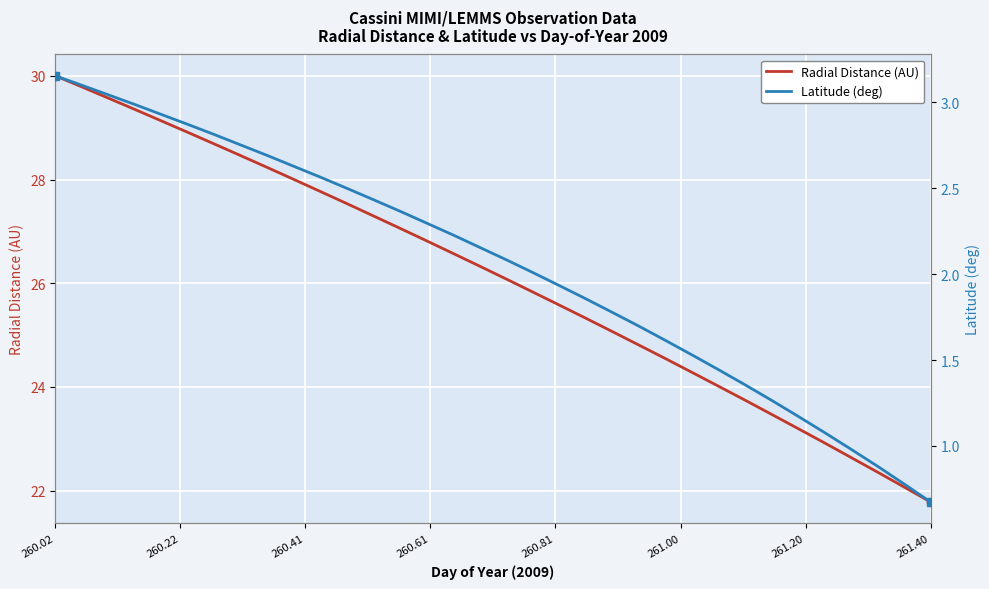

What are all the series names shown in the legend?

Radial Distance (AU), Latitude (deg)